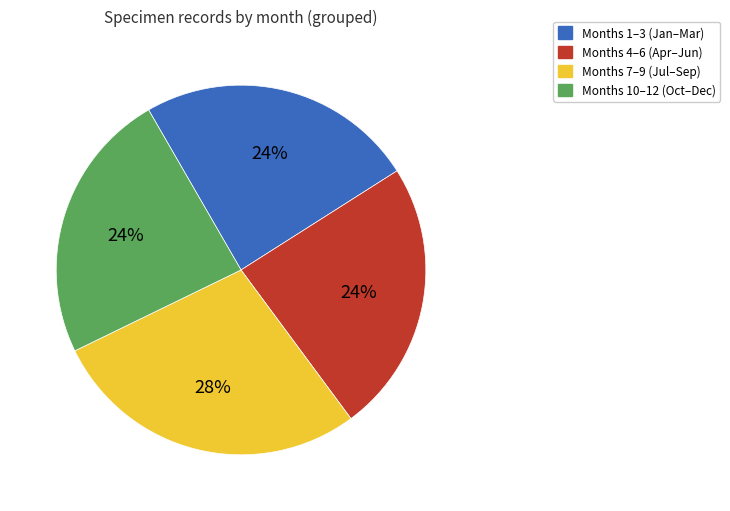

Does any single category account for the majority?

No